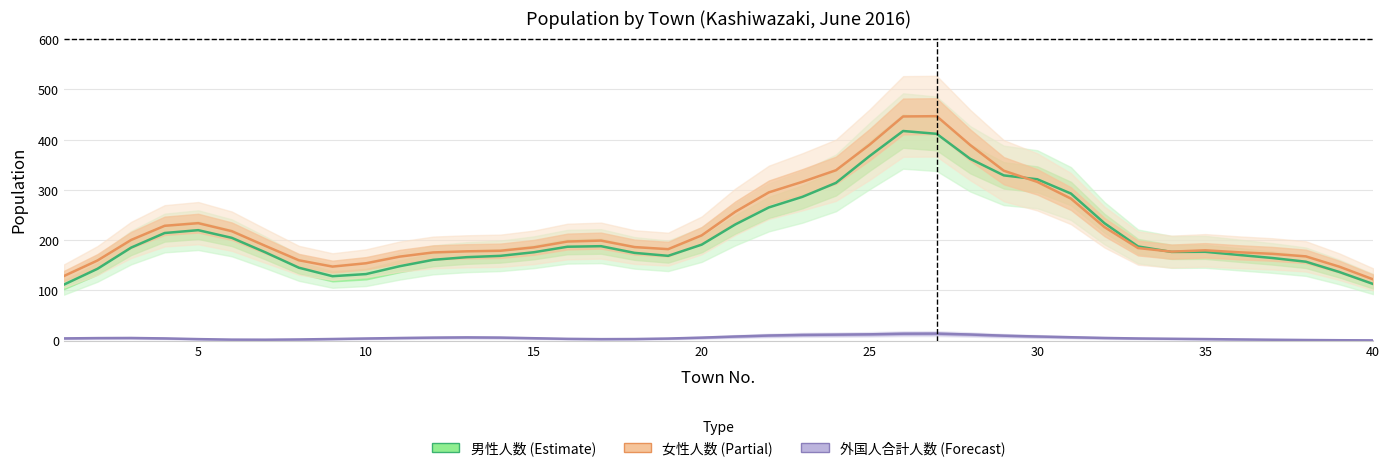

What is the difference between the maximum and minimum values in the 女性人数 series?

324.9